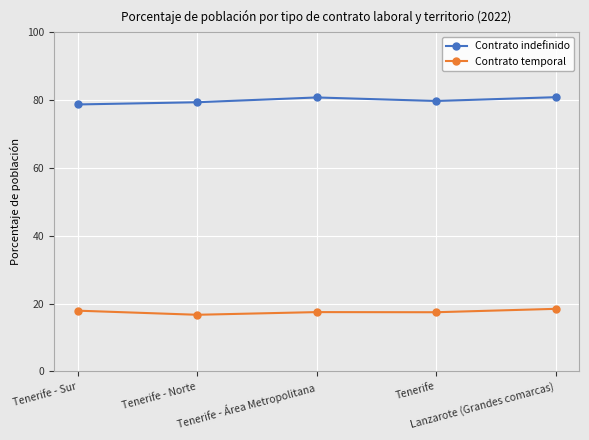

What is the value of the Contrato indefinido point at the 4th from the left?

79.7